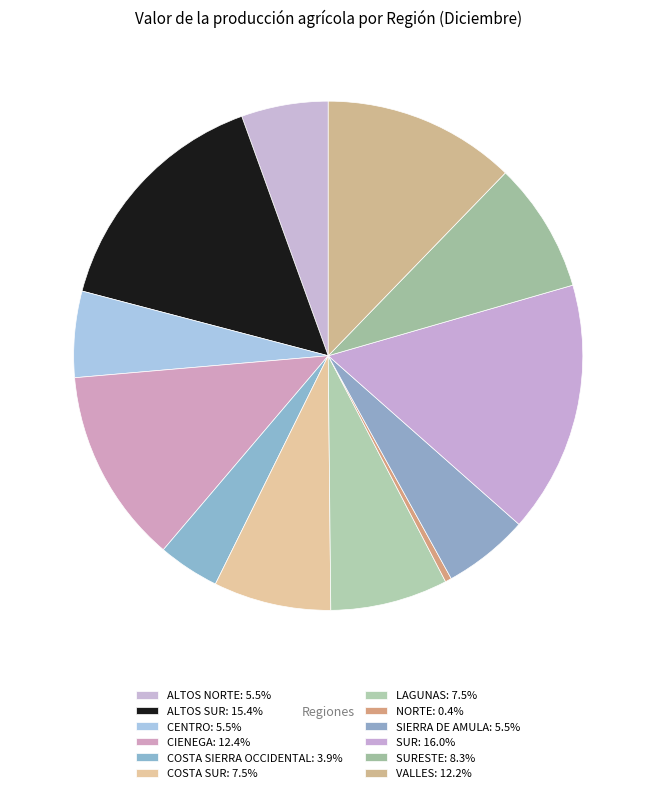

How many slices are in this pie chart?

12